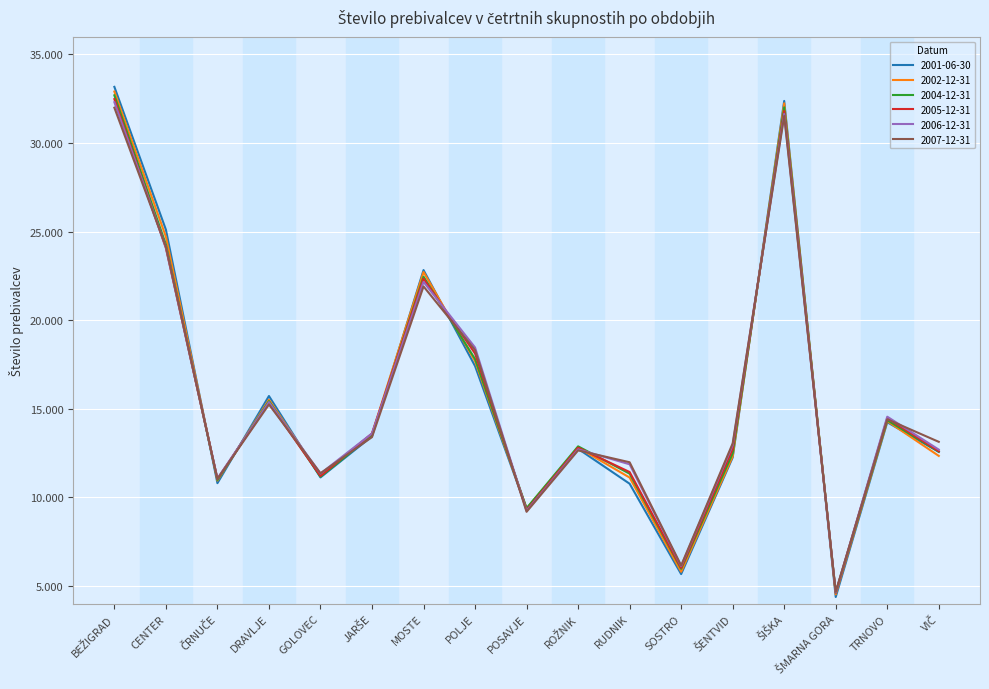

What are all the series names shown in the legend?

2001-06-30, 2002-12-31, 2004-12-31, 2005-12-31, 2006-12-31, 2007-12-31